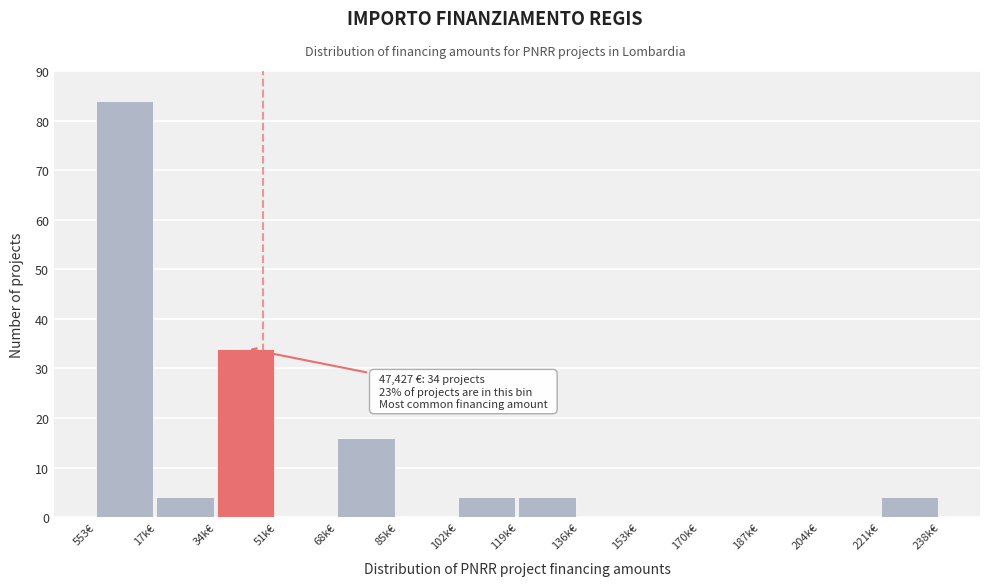

Reading left to right, list all the values displayed in this chart.

553€=84	17k€=4	34k€=34	51k€=0	68k€=16	85k€=0	102k€=4	119k€=4	136k€=0	153k€=0	170k€=0	187k€=0	204k€=0	221k€=4